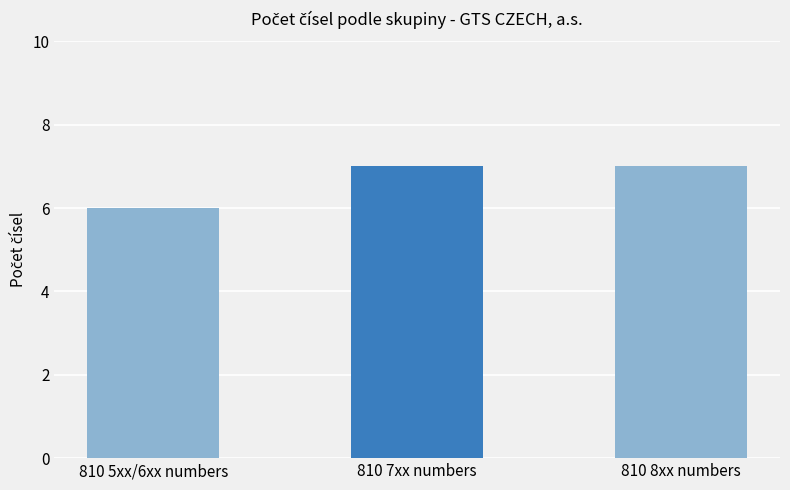

What is the label of the 2nd bar from the left?

810 7xx numbers